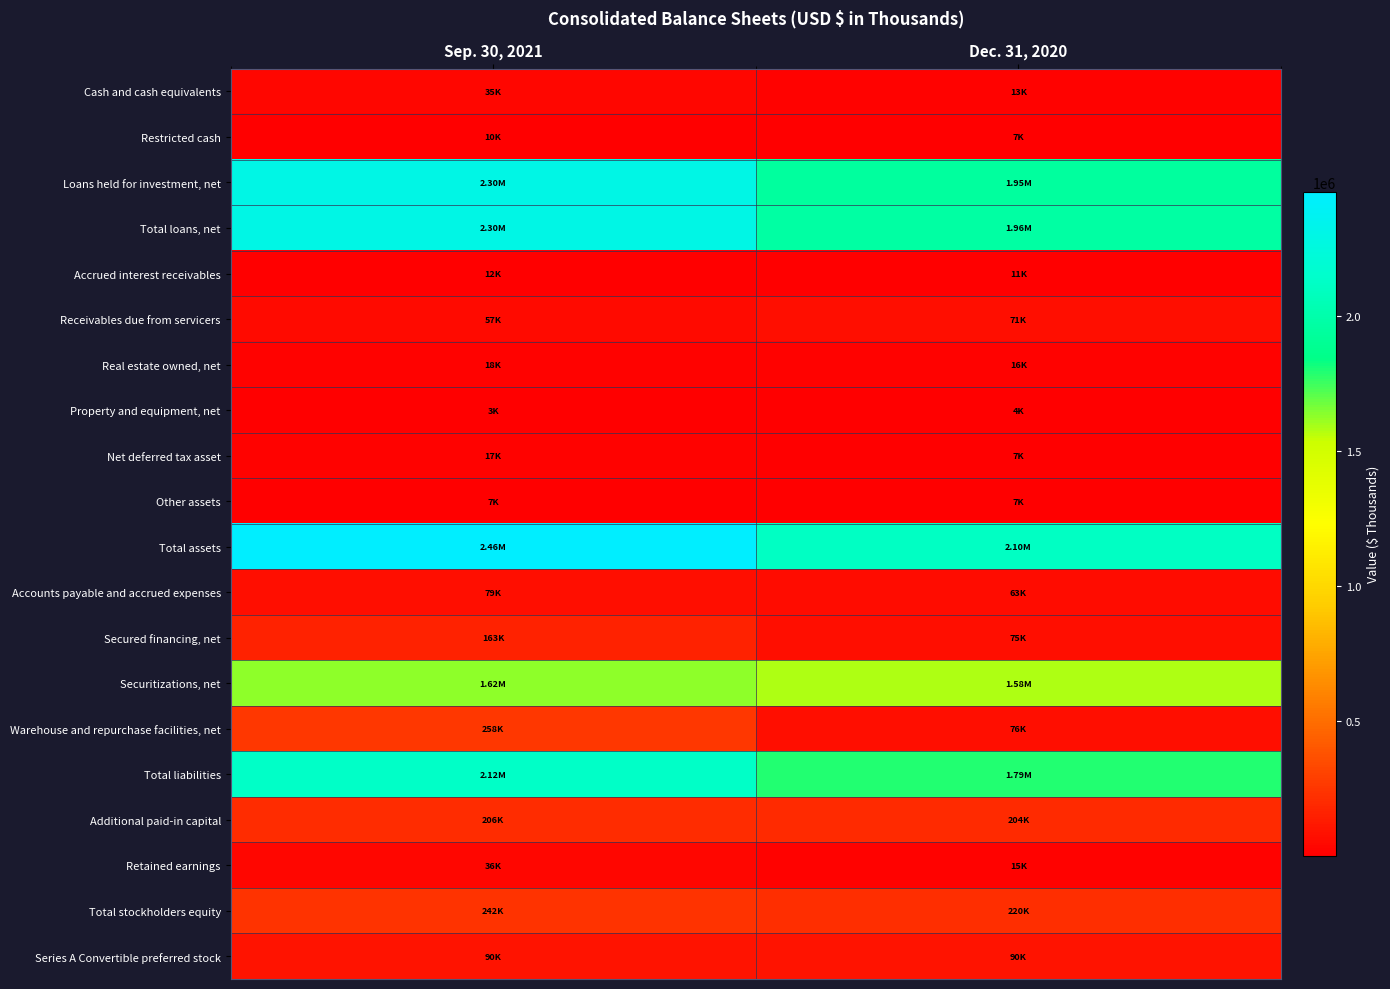

How many series are shown in this chart?

20